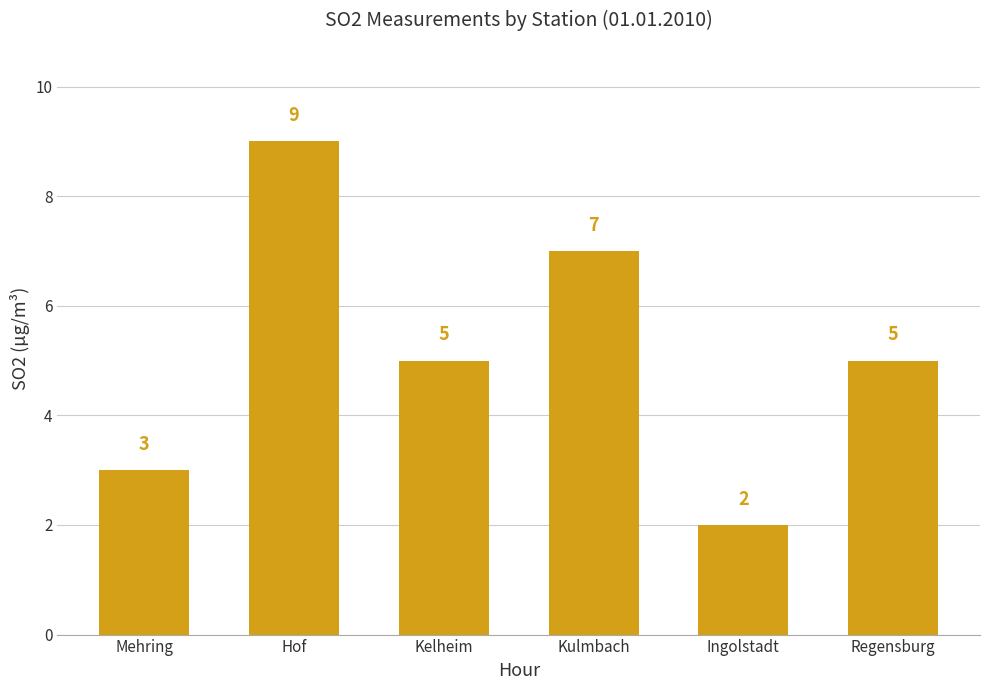

How many values are below 5?

2